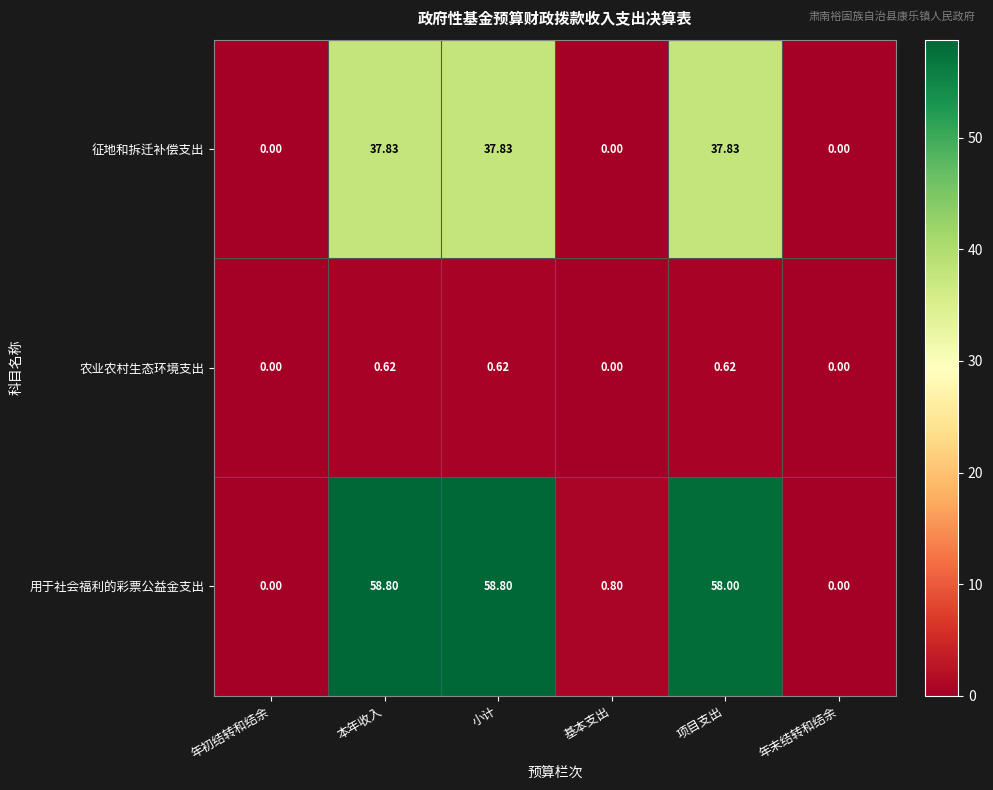

Rank the series by their average value, from highest to lowest.

用于社会福利的彩票公益金支出, 征地和拆迁补偿支出, 农业农村生态环境支出